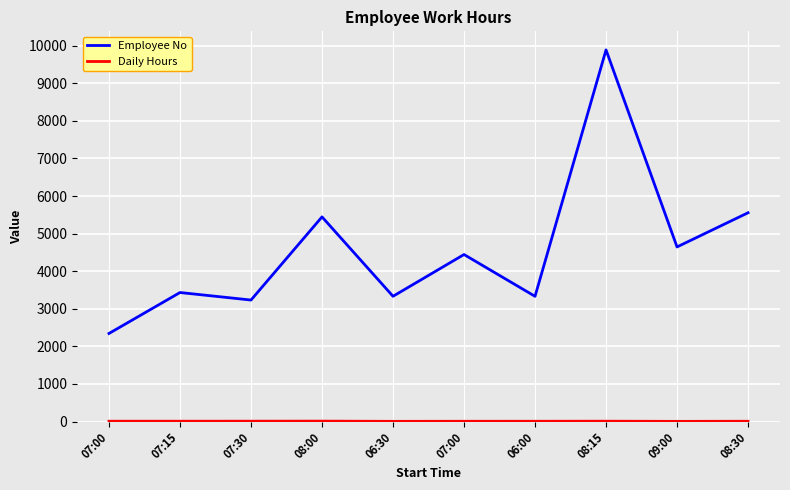

How many lines are shown in the chart?

2